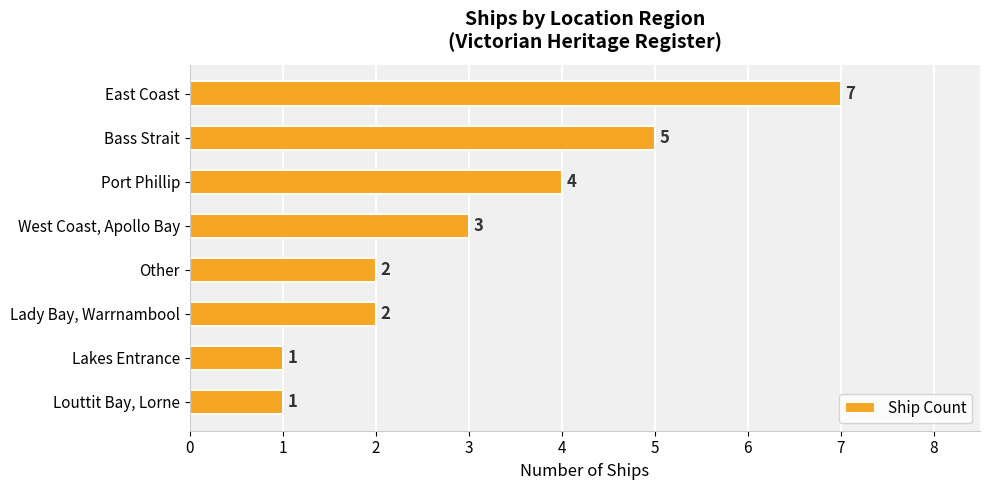

What is the value of the 5th bar from the top?

2